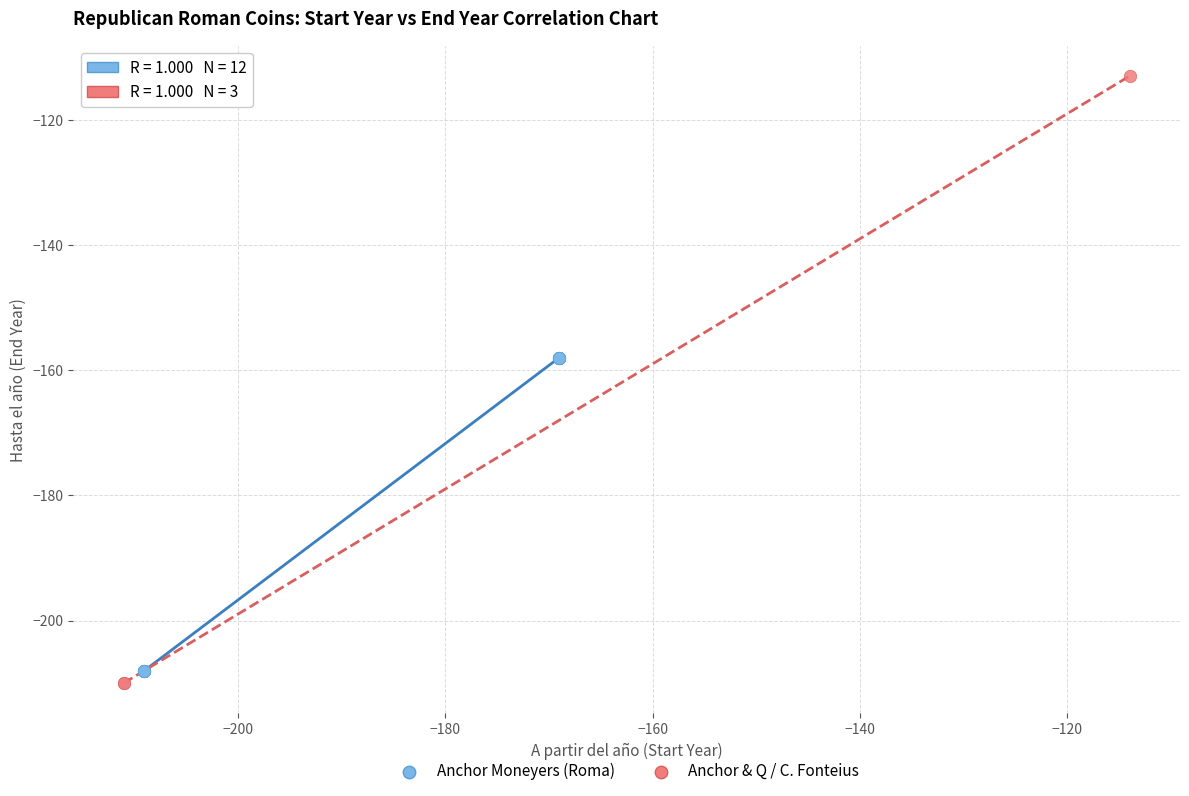

Which series reaches the minimum Y coordinate?

Anchor & Q / C. Fonteius